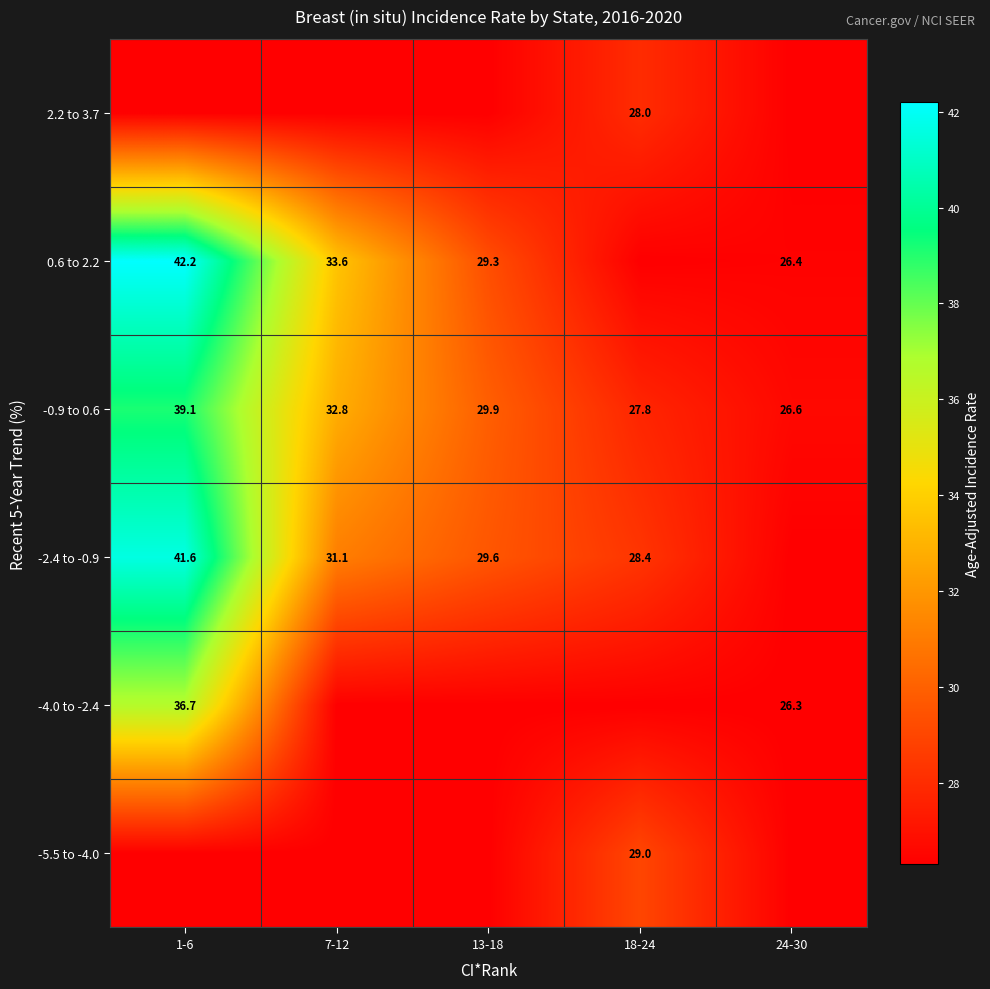

What is the lowest value of the -0.9 to 0.6 series?

26.6